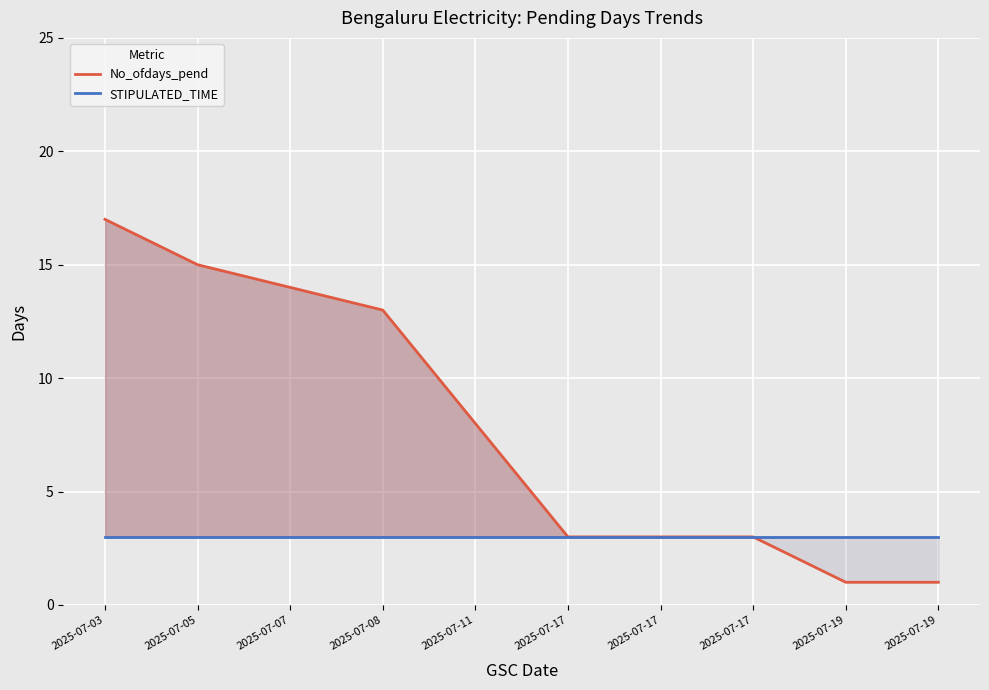

What is the total value across all series at 2025-07-19?

4